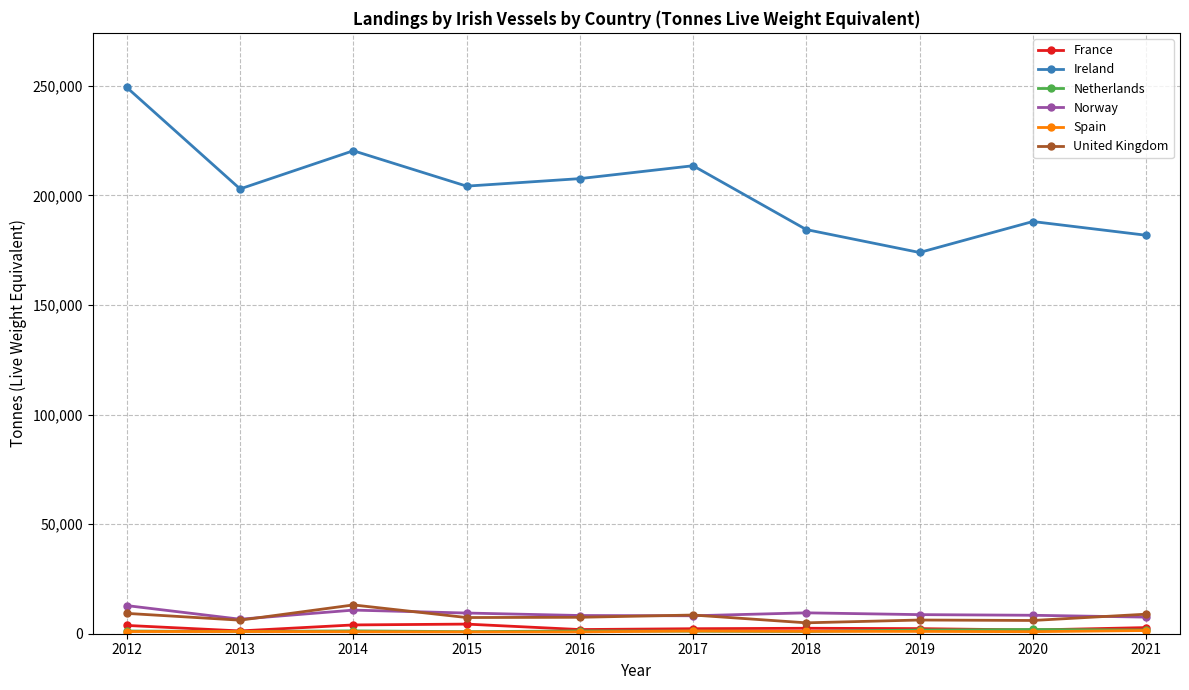

Which series has the widest spread of values?

Ireland